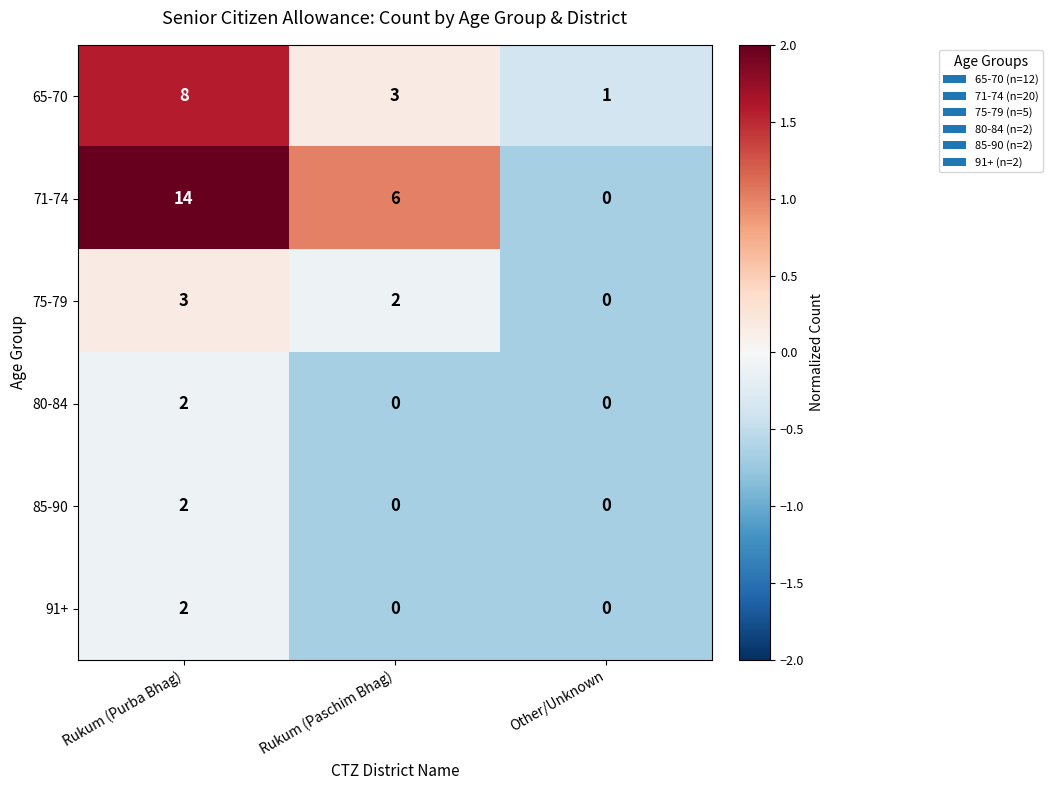

At which category is the sum across all series the highest?

Rukum (Purba Bhag)